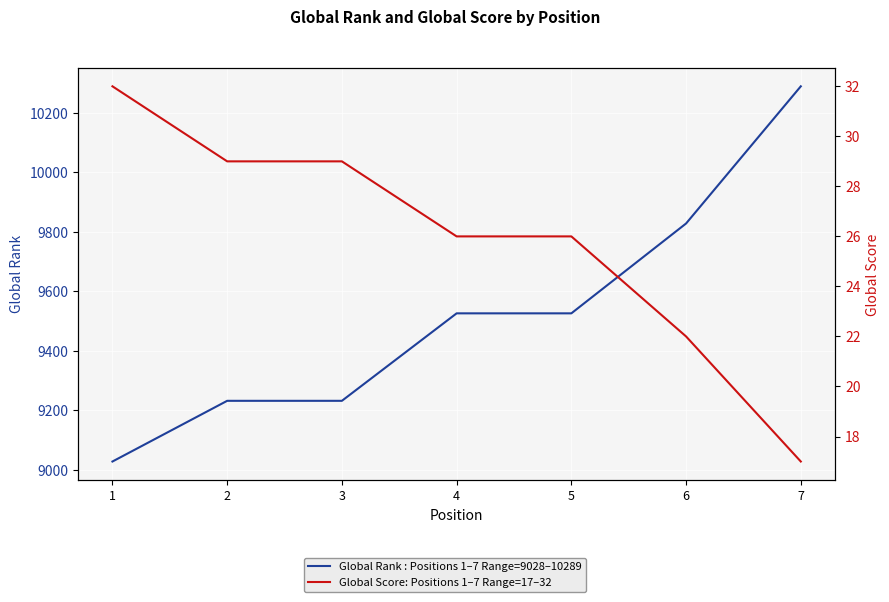

What is the spread (max minus min) of values at 4?

9500